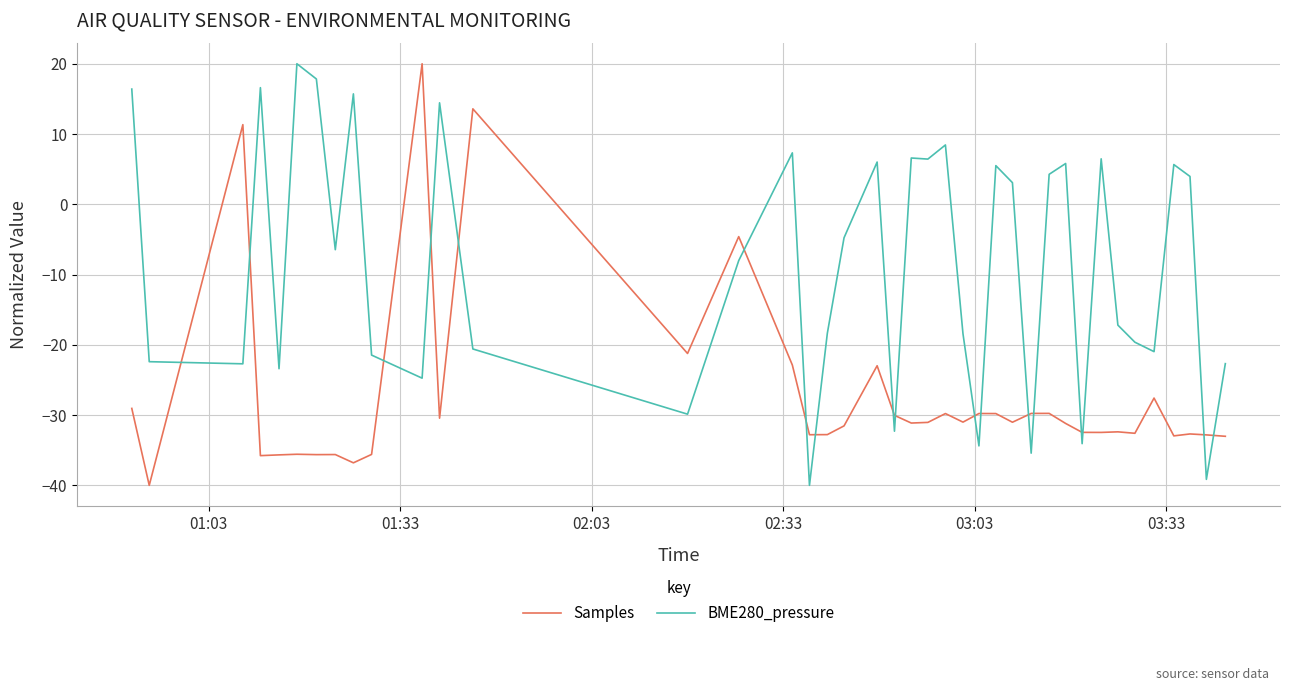

What is the maximum value for Samples?

20.0